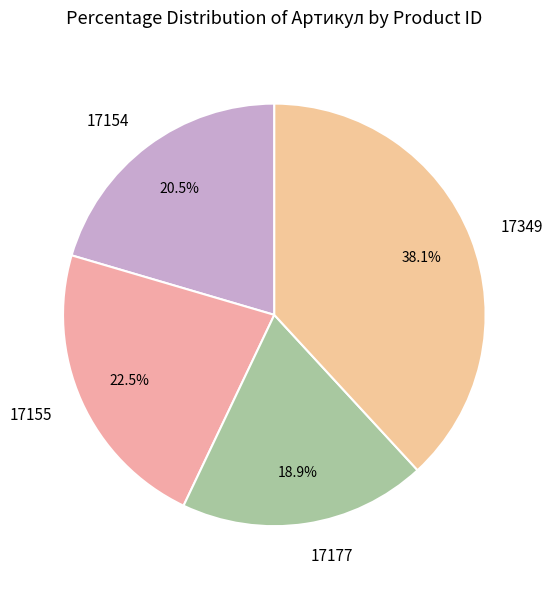

Does 17154 represent more than half of the total?

No